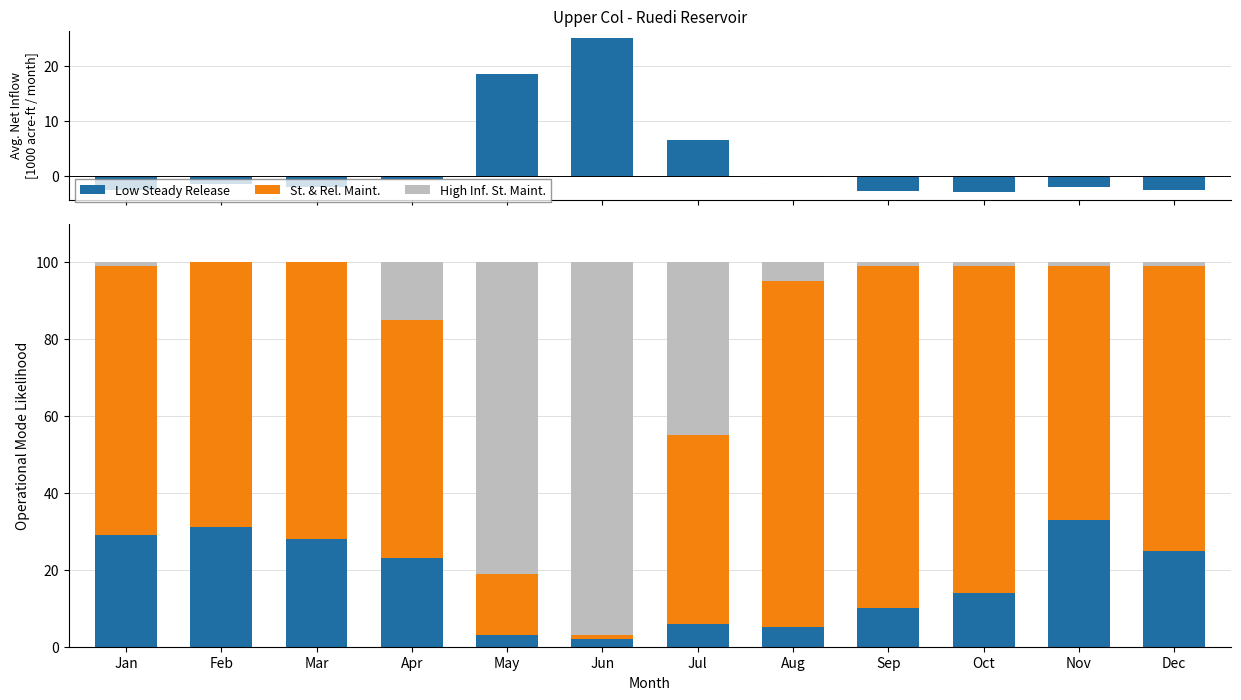

How many data points does each series have?

12